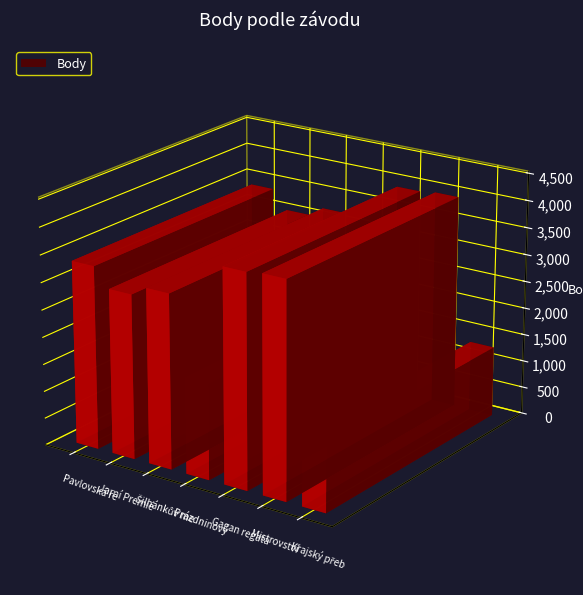

Are the bars grouped side by side (vs. stacked)?

No